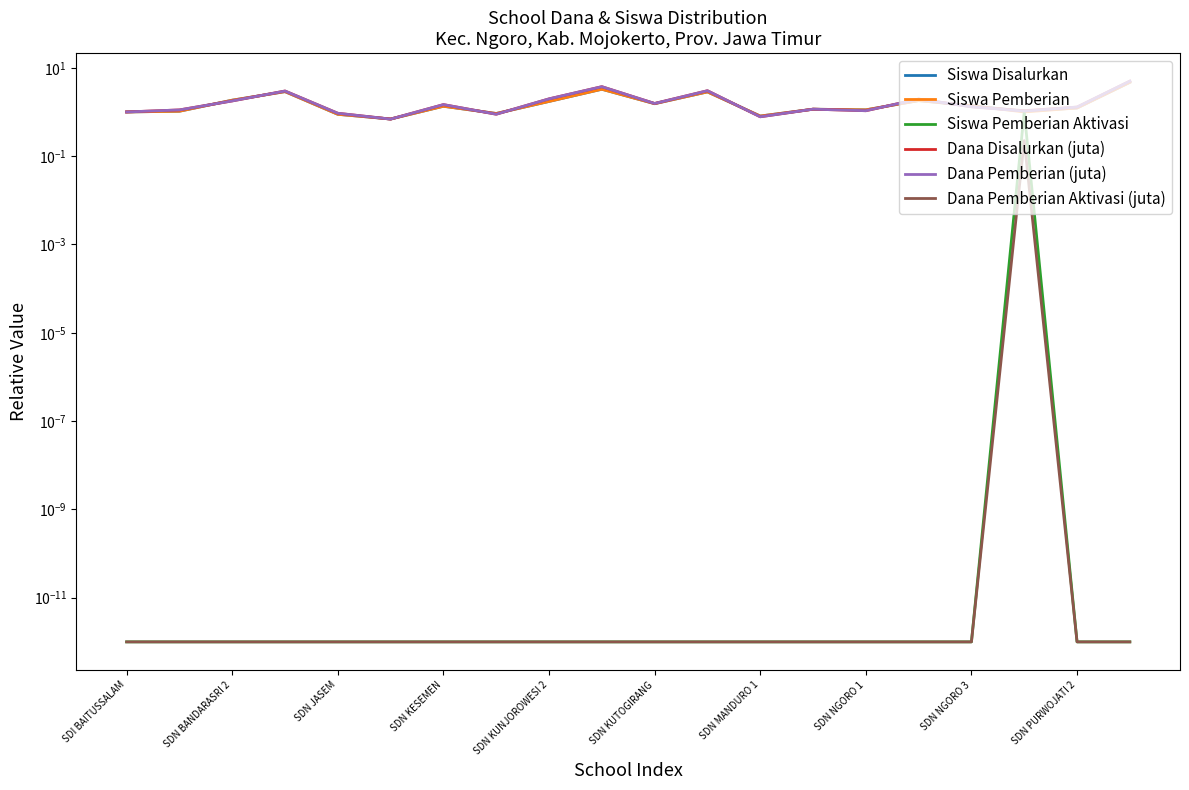

What is the greatest value displayed?

5.0